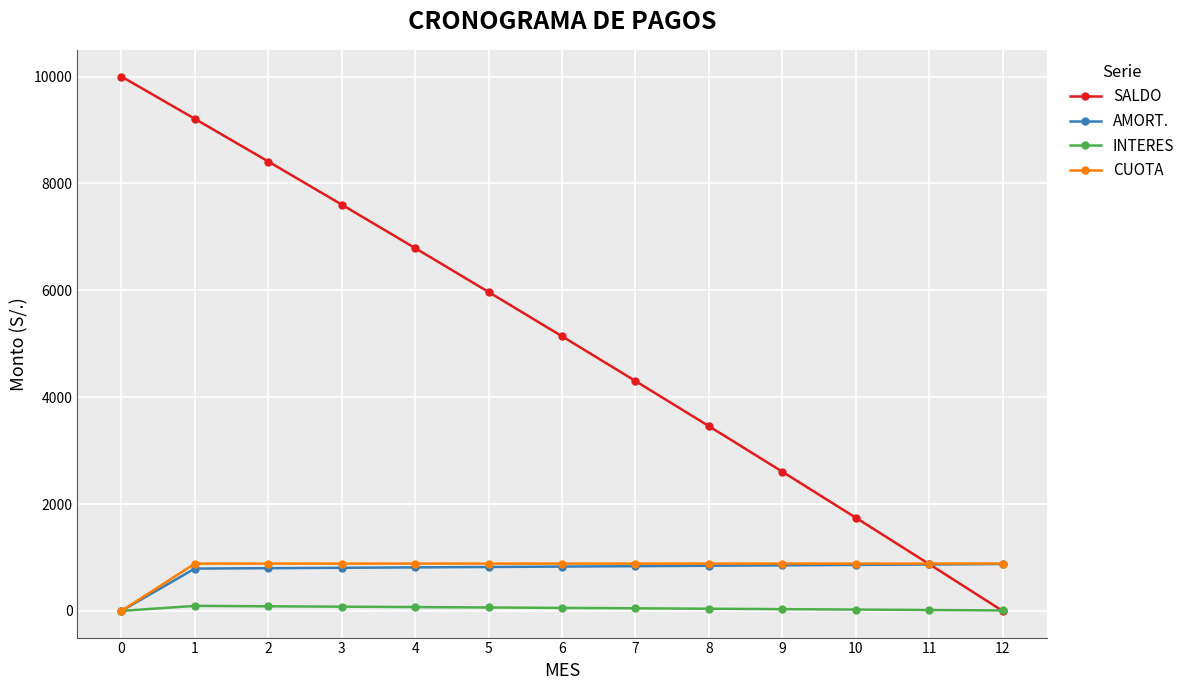

At how many categories does at least one series exceed 5781?

6